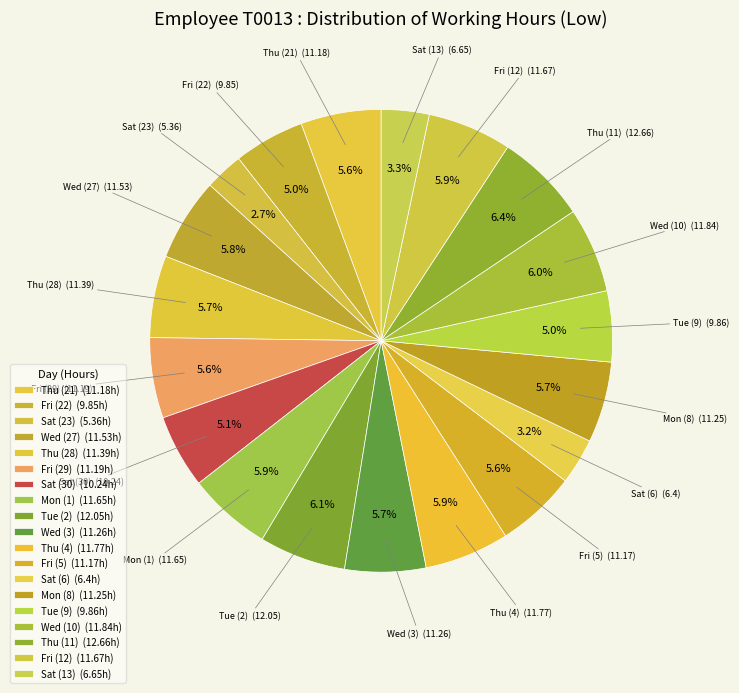

How many slices are in this pie chart?

19